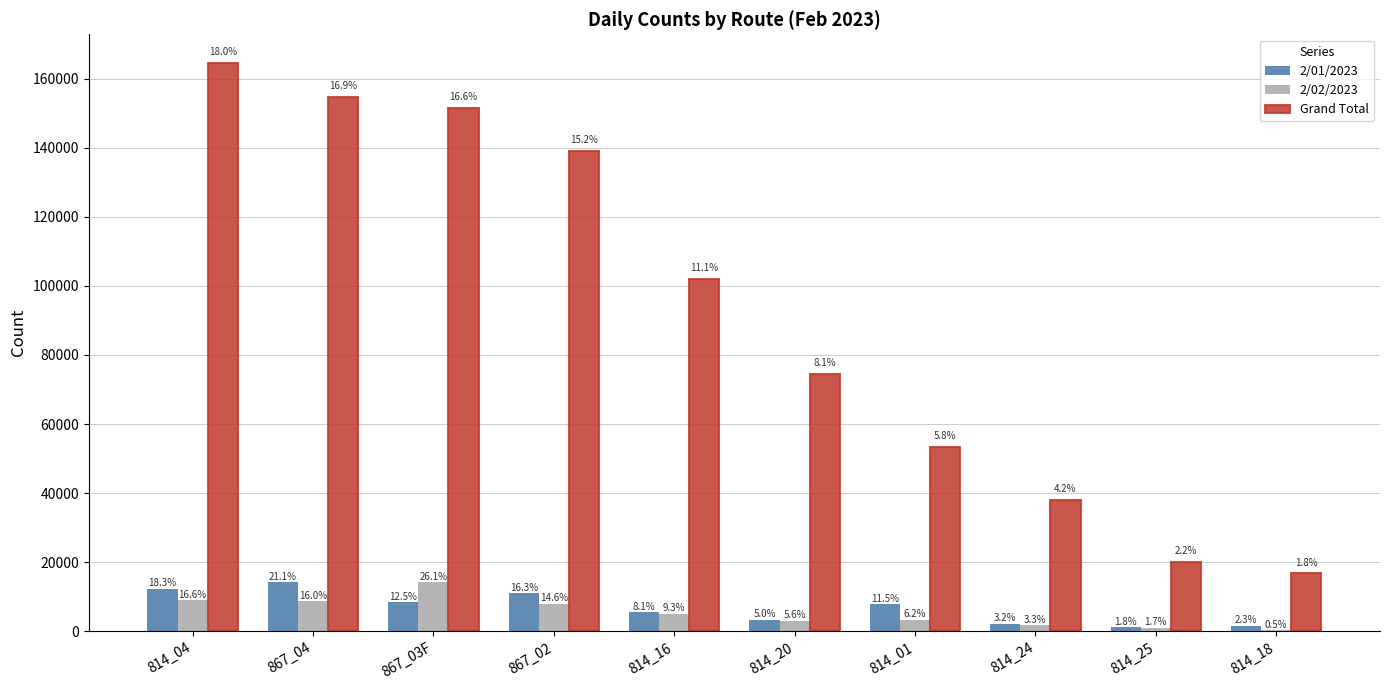

Reading left to right, what are all the values shown in this chart?

2/01/2023: 12271	14162	8403	10946	5478	3338	7743	2136	1198	1560
2/02/2023: 8994	8685	14165	7913	5067	3012	3358	1784	947	284
Grand Total: 164638	154846	151590	139112	101994	74525	53331	38019	20184	16752